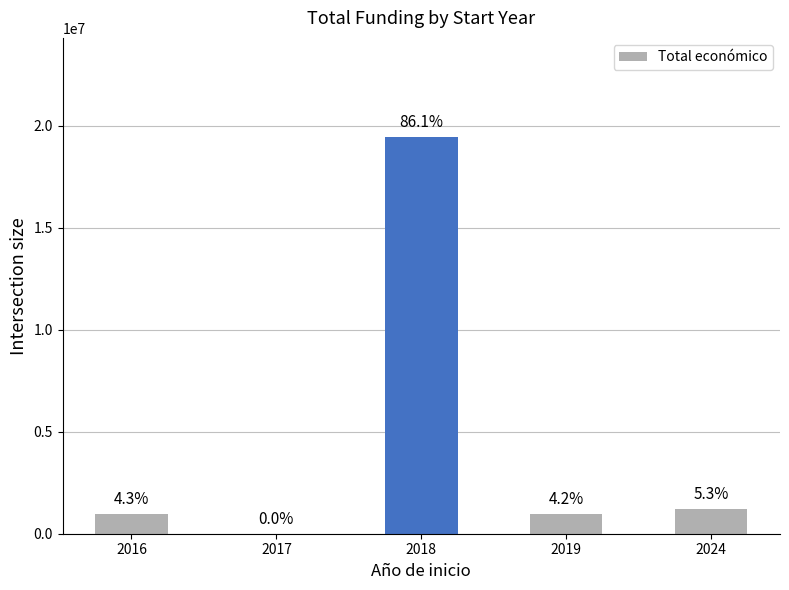

How many data points does each series have?

5